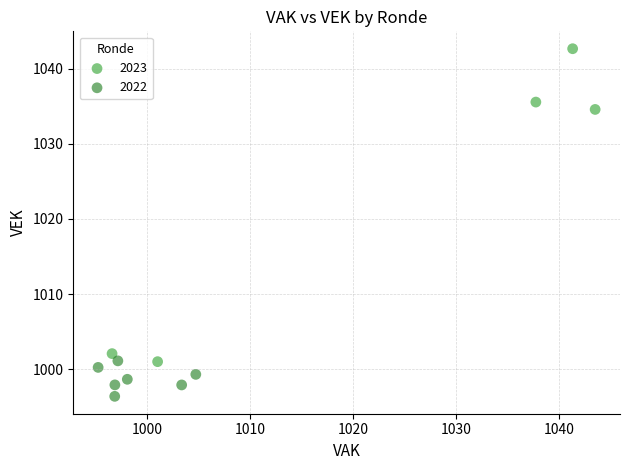

Which series contains the lowest Y value?

2022